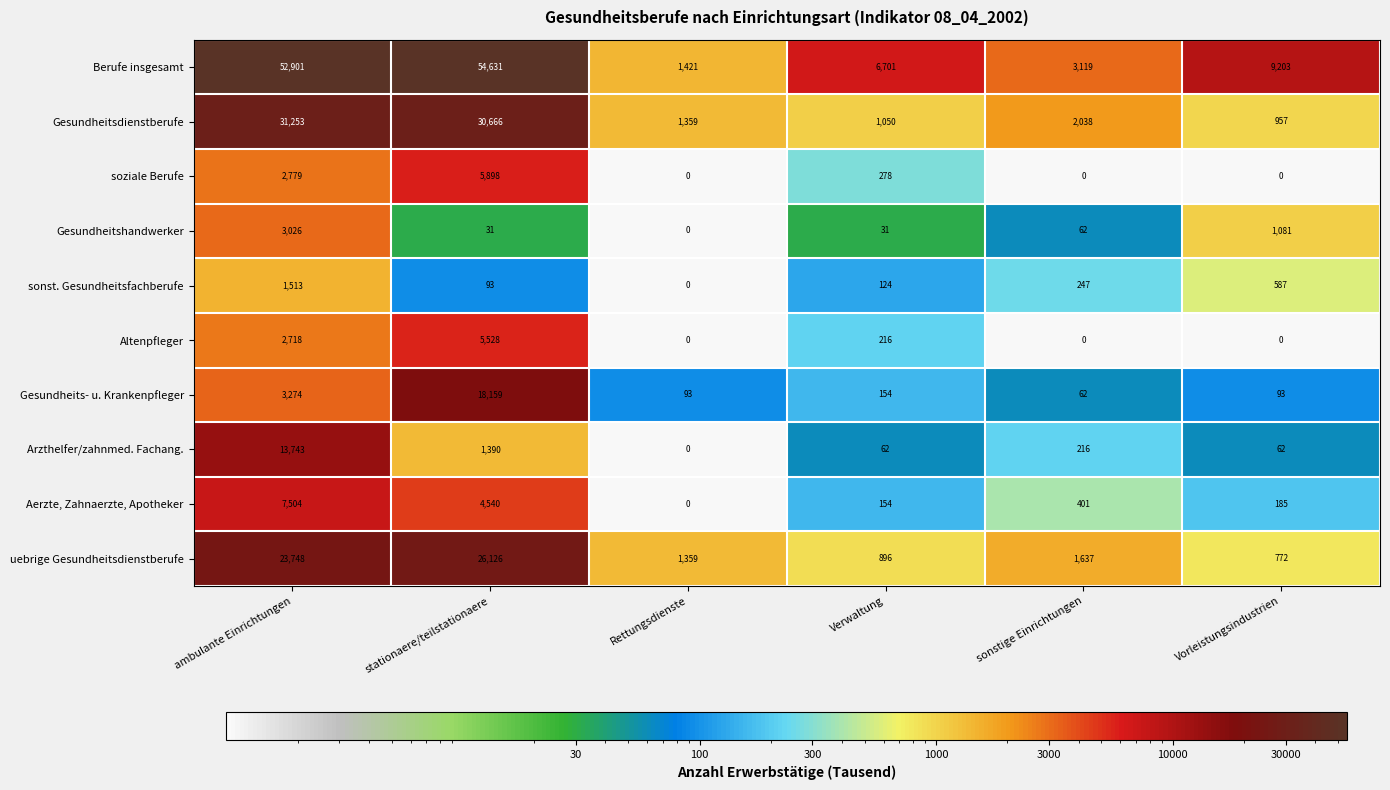

True or false: Gesundheitsdienstberufe has a value of 2038 at sonstige Einrichtungen.

True